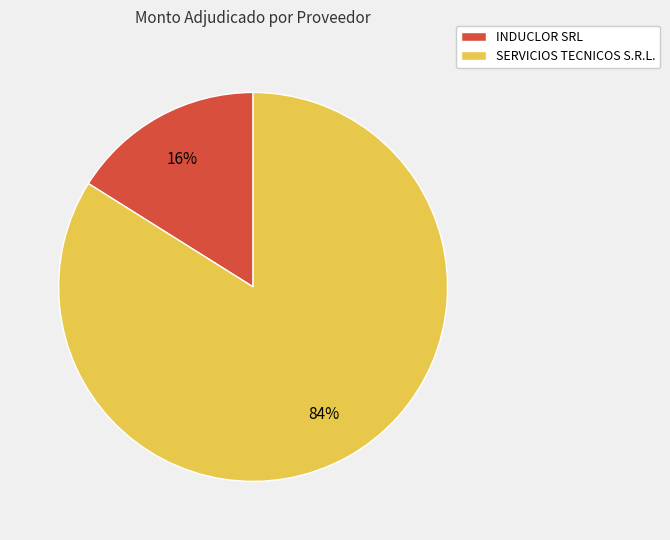

Which category accounts for the majority?

SERVICIOS TECNICOS S.R.L.